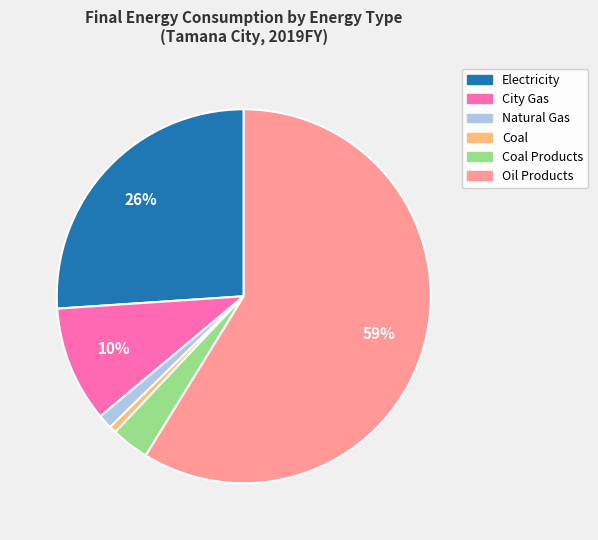

Which category accounts for the majority?

Oil Products